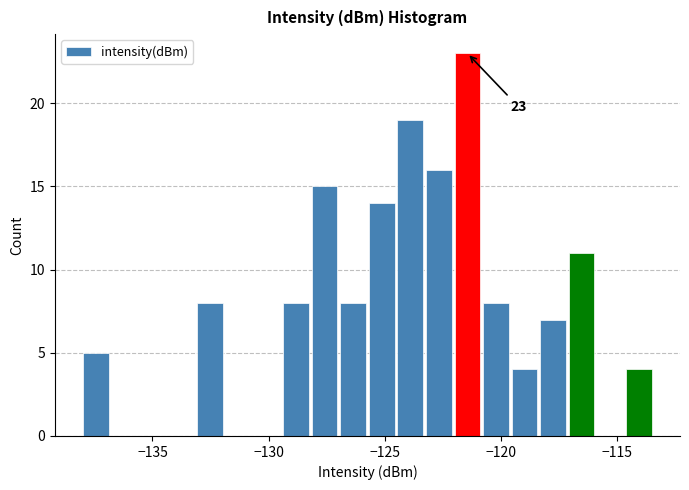

Around what value on the x-axis is the tallest bar? Give the approximate position of its centre, as read against the axis.

-121.5